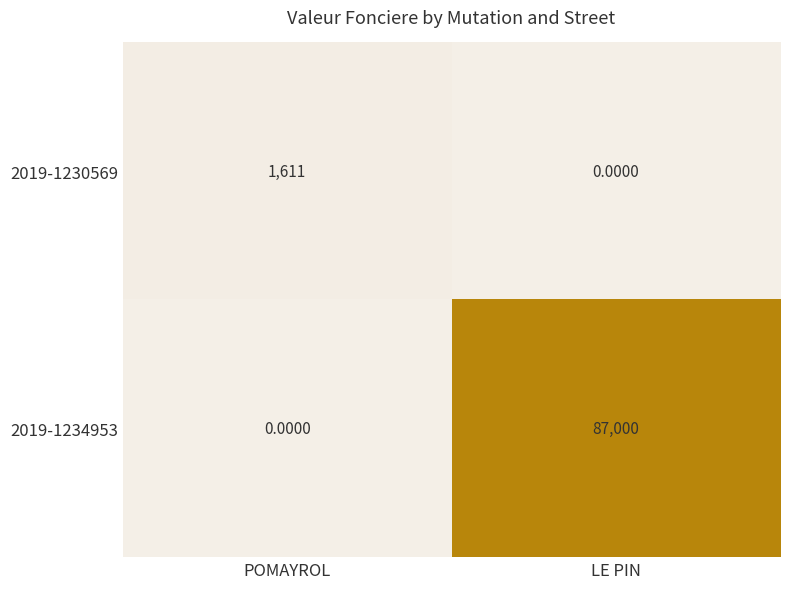

How many values in the 2019-1230569 series are below 1611?

1